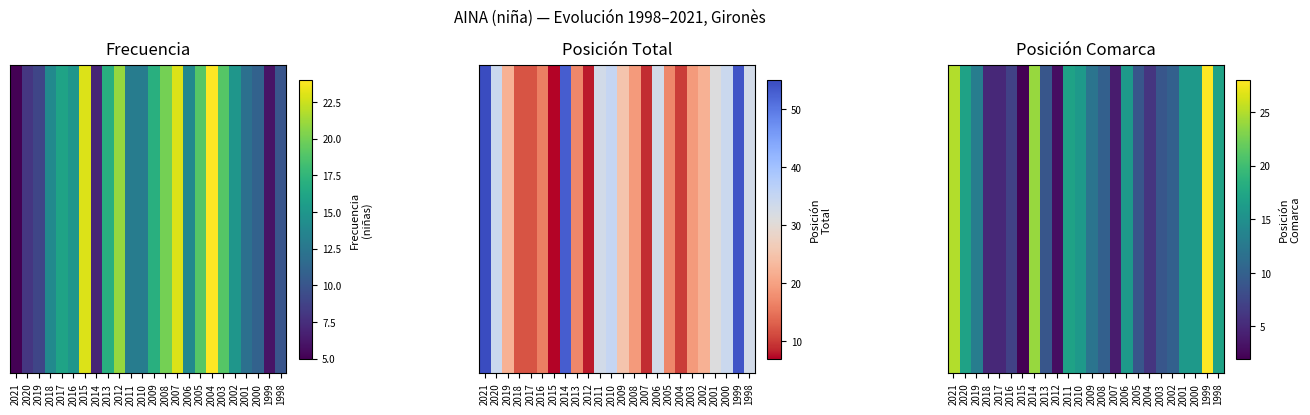

What is the difference between the maximum and minimum values?

26